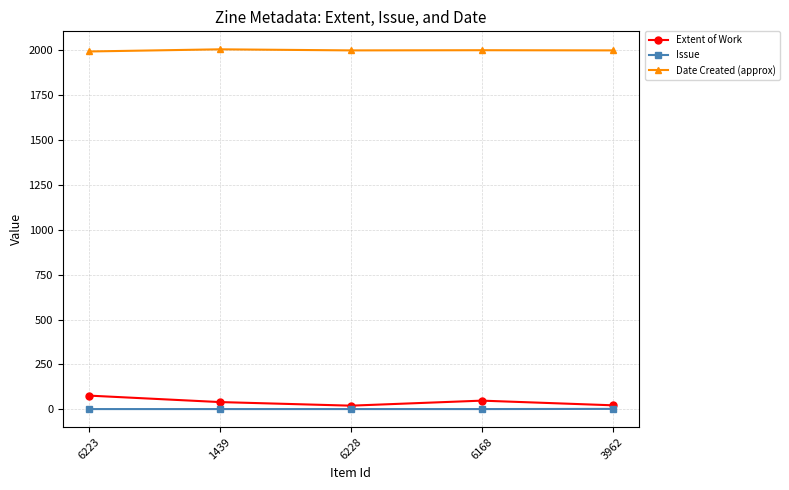

True or false: Issue has a value of 1 at 6223.

True